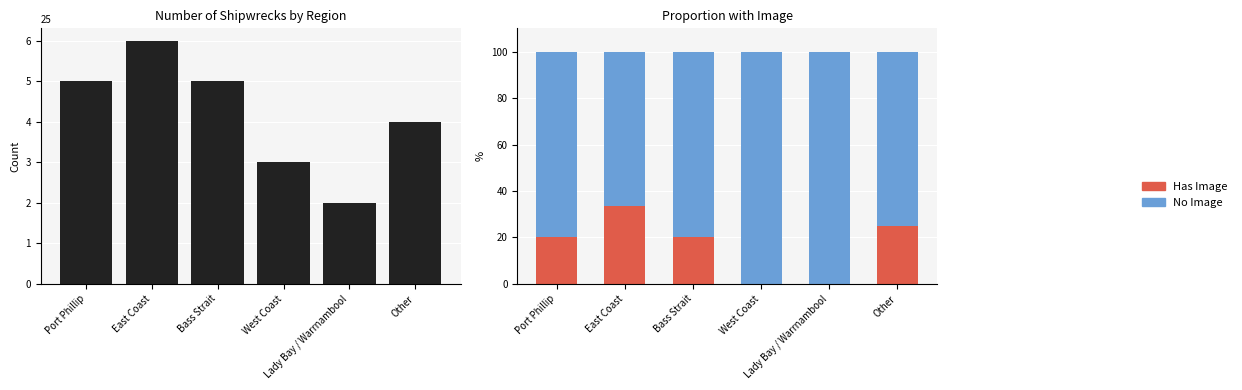

What is the label of the 6th bar from the left?

Other